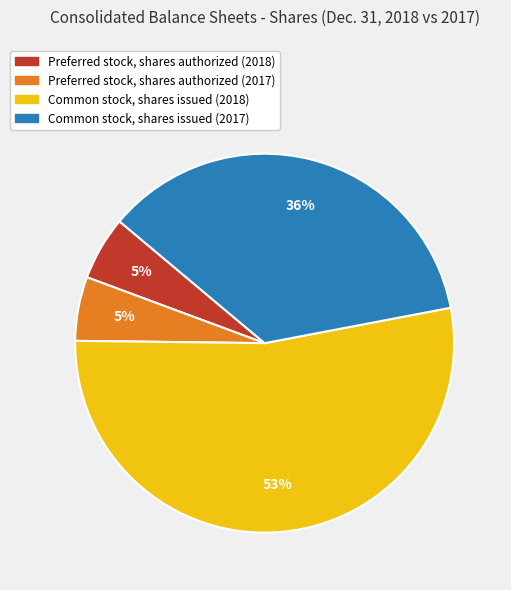

Combined, do Common stock, shares issued (2018) and Common stock, shares issued (2017) account for over 50%?

Yes